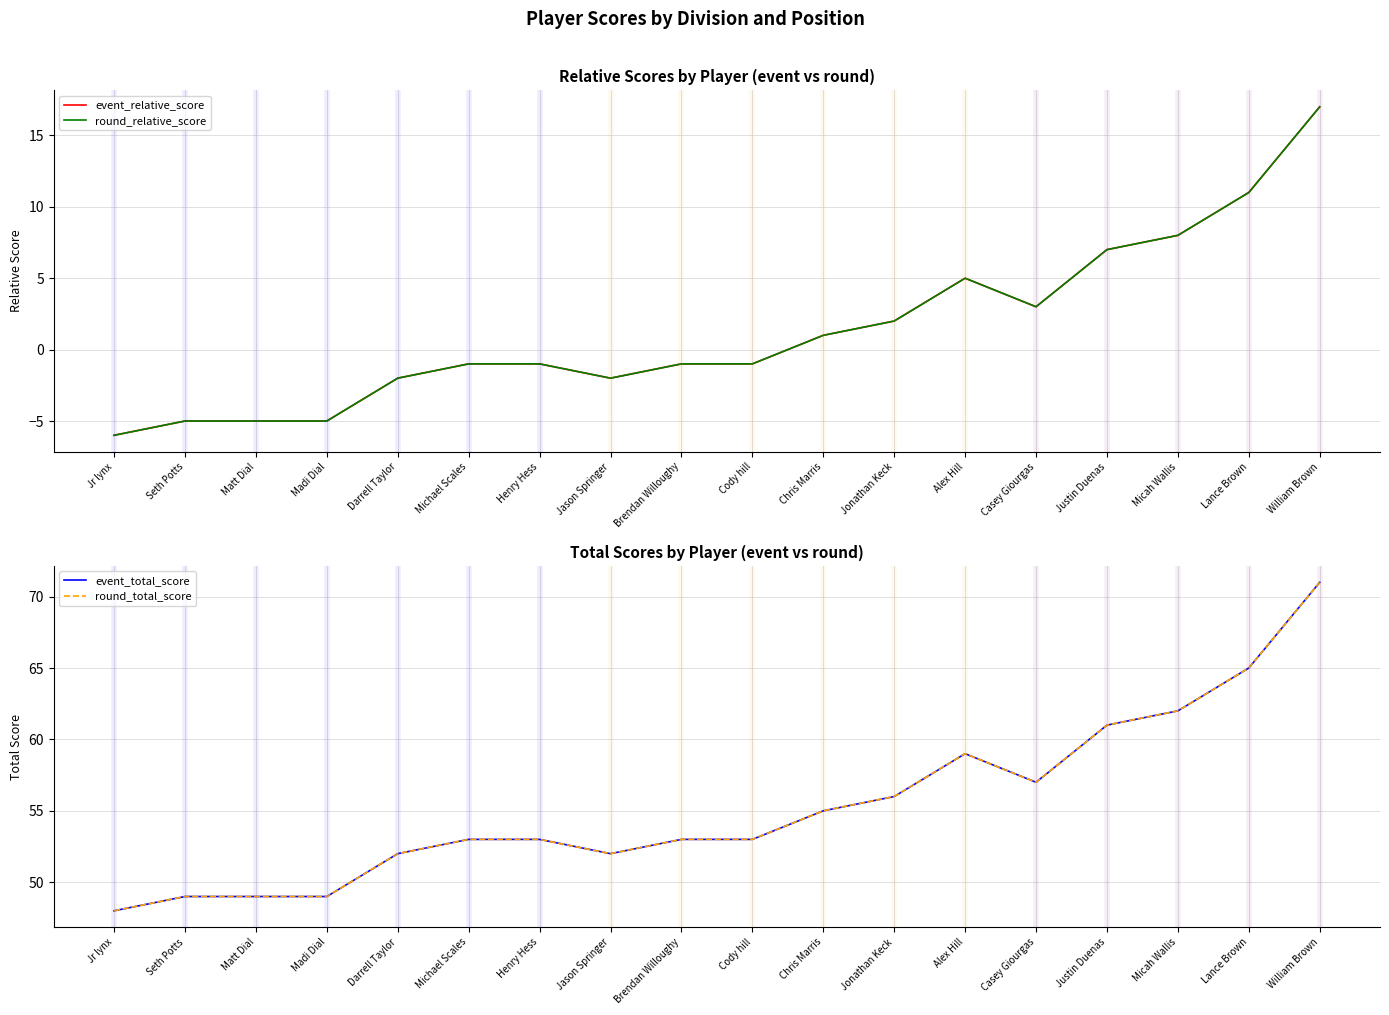

Which series has the largest total across all categories?

event_total_score